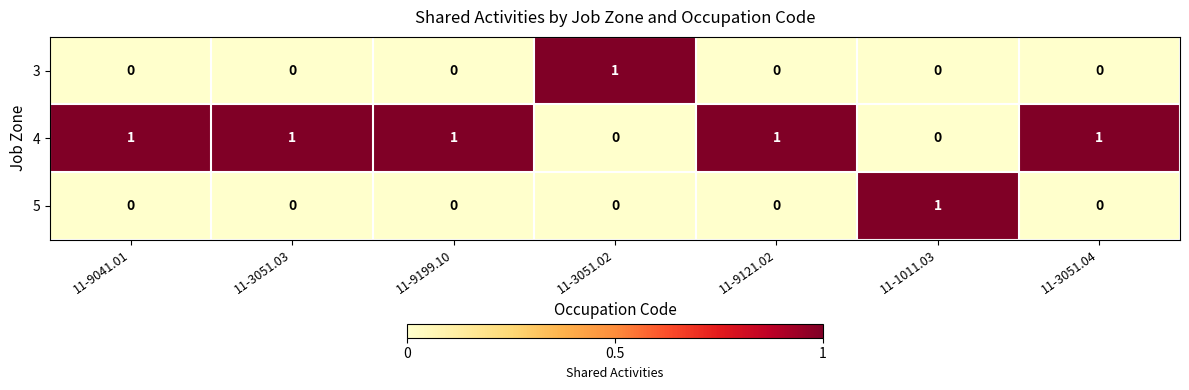

How many 3 values are between 0 and 1?

7